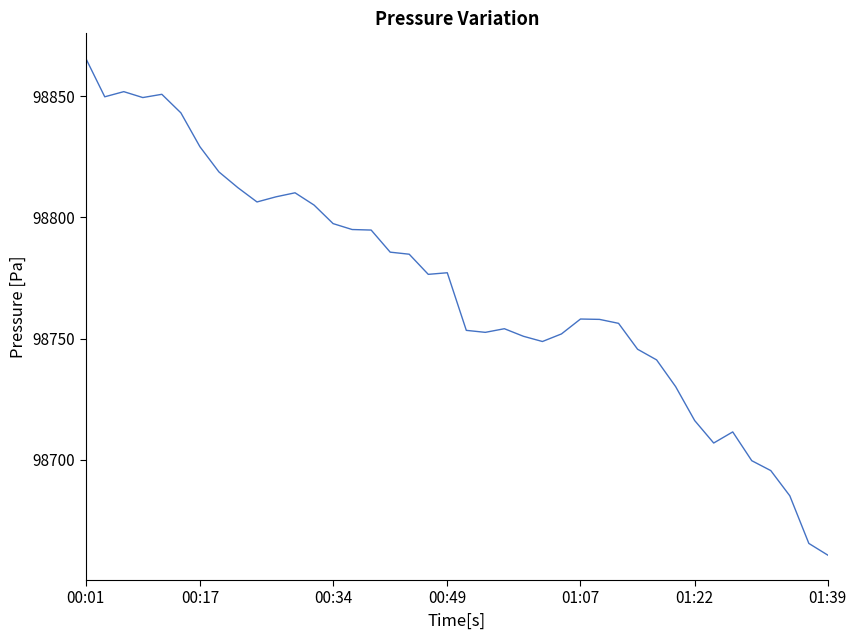

What is the difference between the maximum and minimum values?

205.1